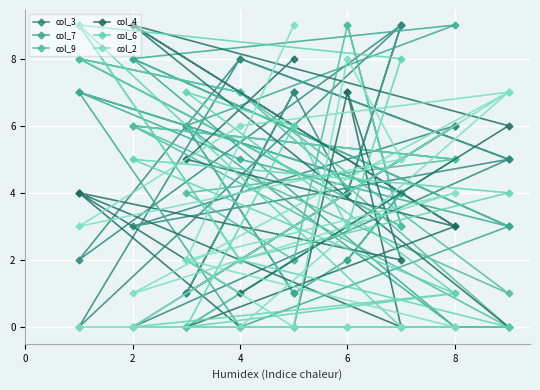

Which category has the lowest value across all series?

4